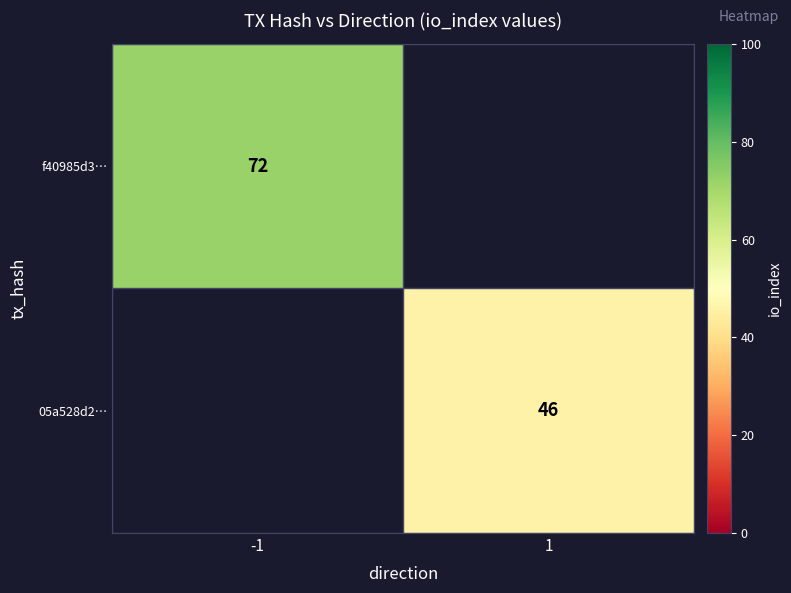

True or false: 05a528d2… has a value of 46 at 1.

True